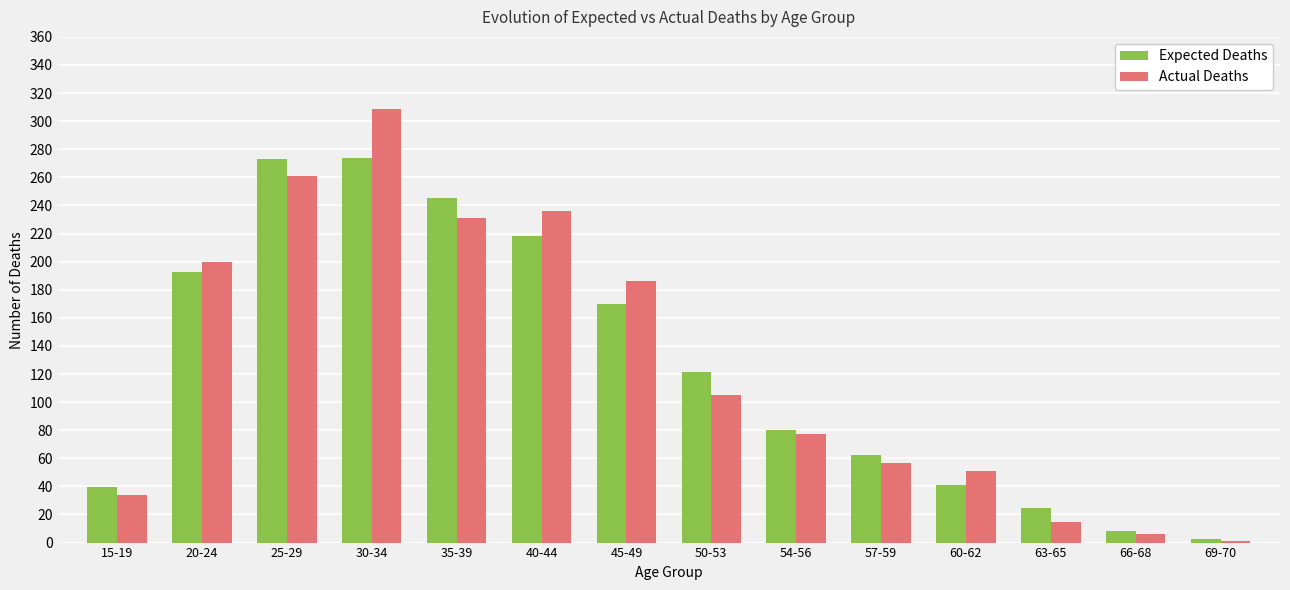

What is the difference between the Actual Deaths values at 45-49 and 57-59?

129.0